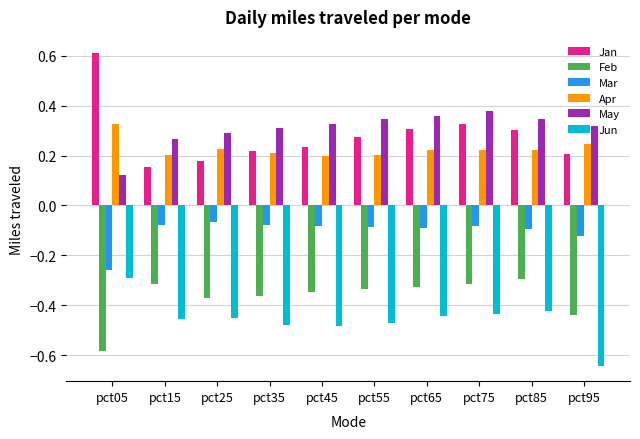

What is the maximum value shown in the chart?

0.6